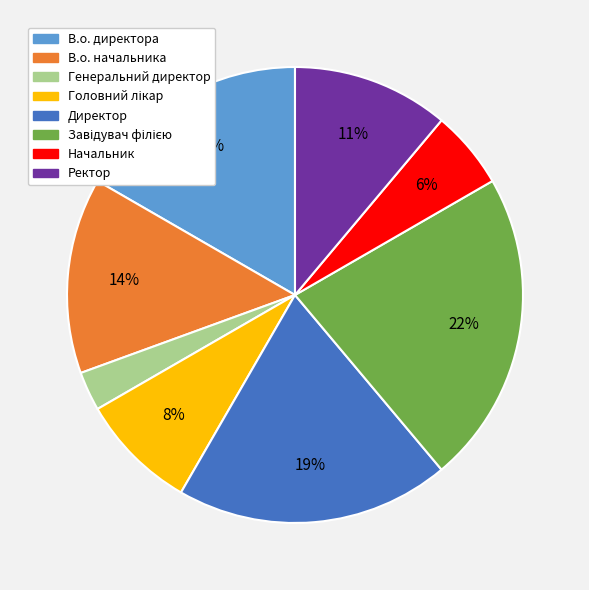

How many slices are in this pie chart?

8